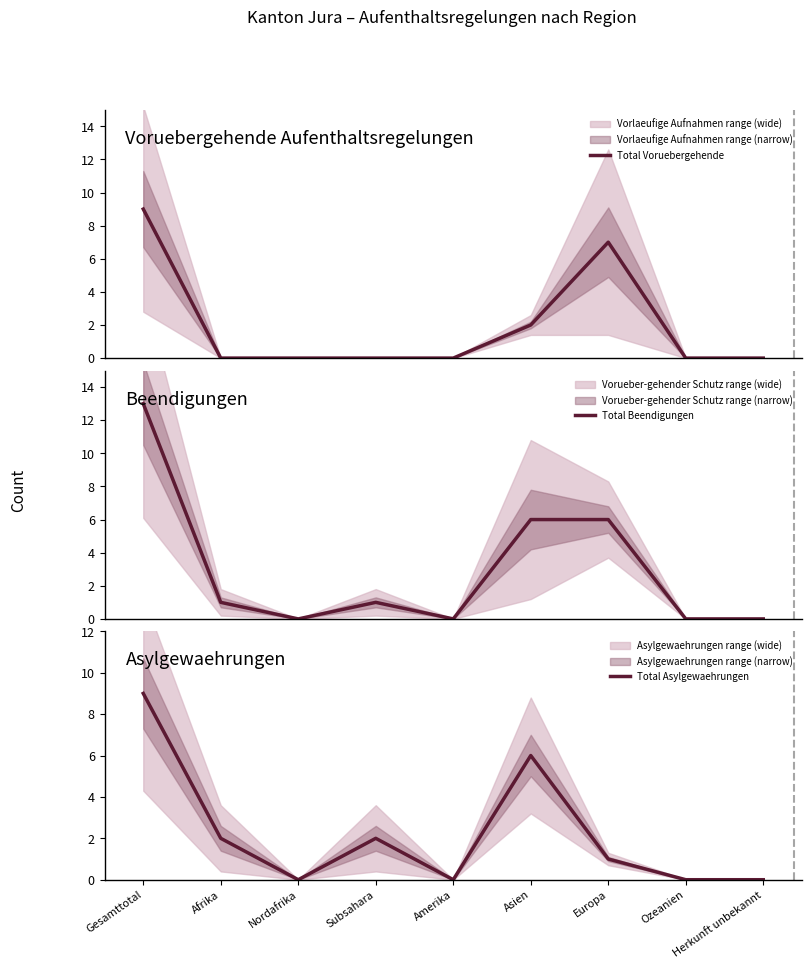

How many interior local peaks does the Total Voruebergehende series have?

1